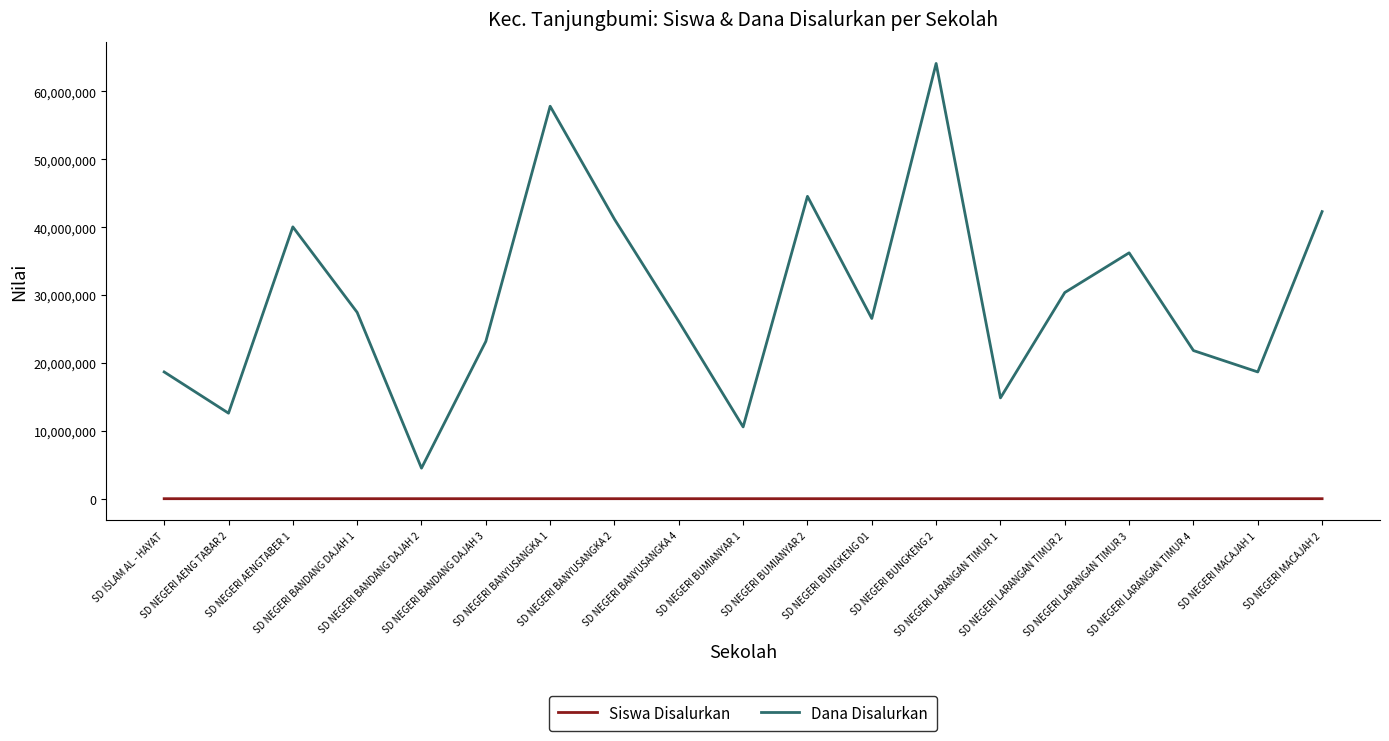

Which series has the largest total across all categories?

Dana Disalurkan